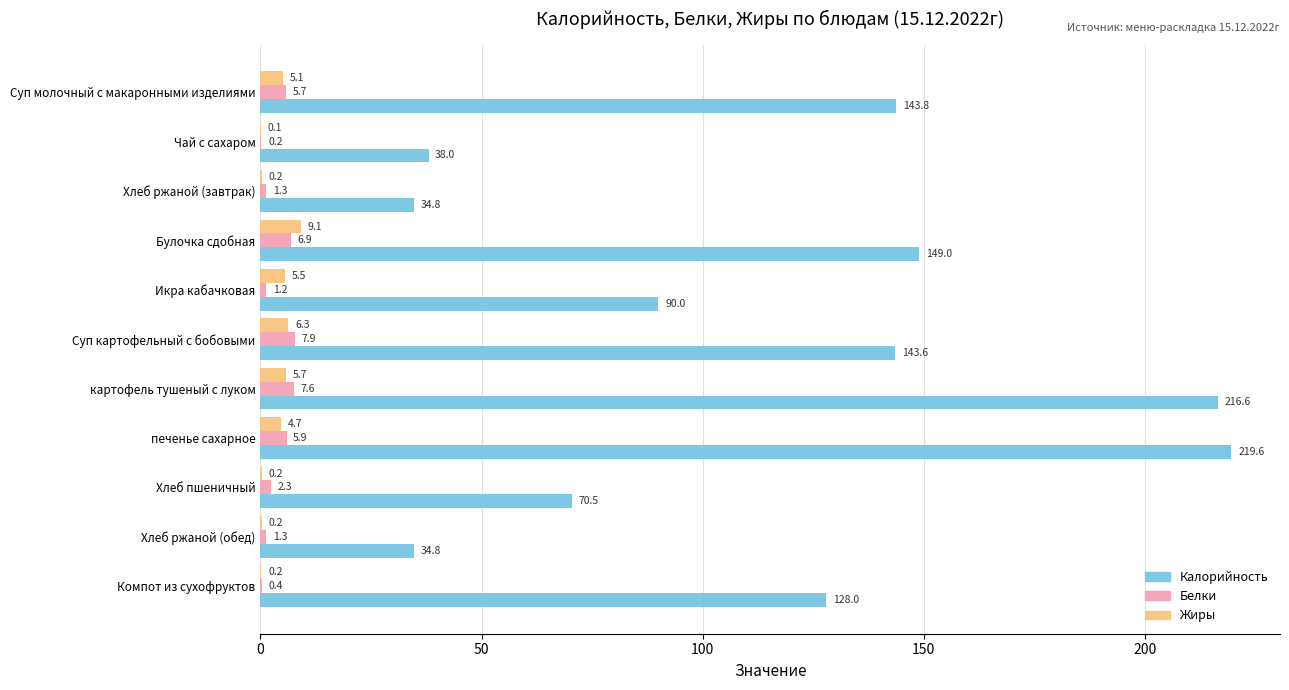

Which series has the largest range (max minus min)?

Калорийность